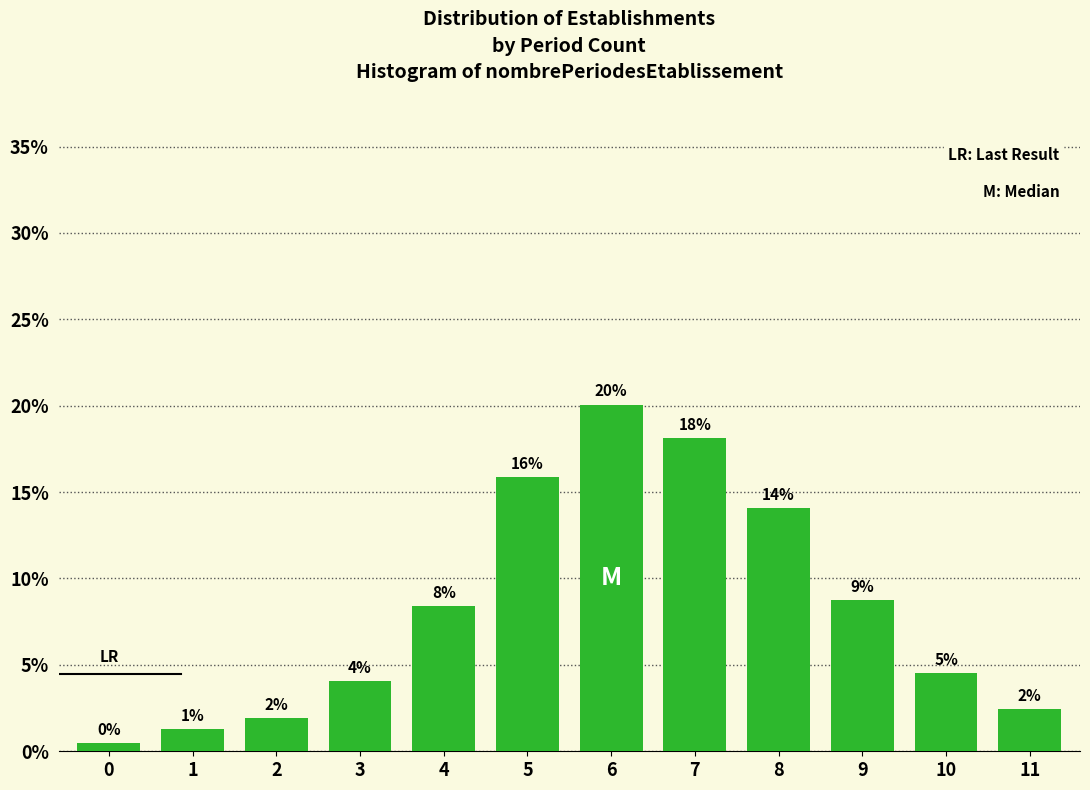

How many bars are there in total?

12